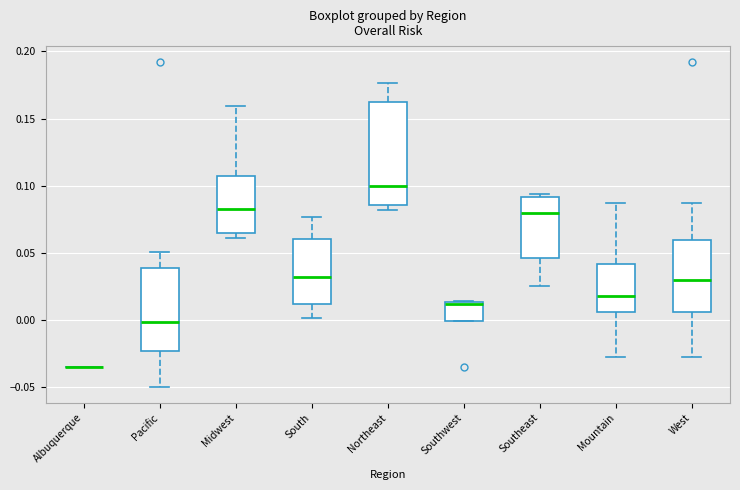

Where does the median line of the box for Southeast sit on the y-axis? The values are not printed on the chart, so give them approximately, as read against the axis.

0.080